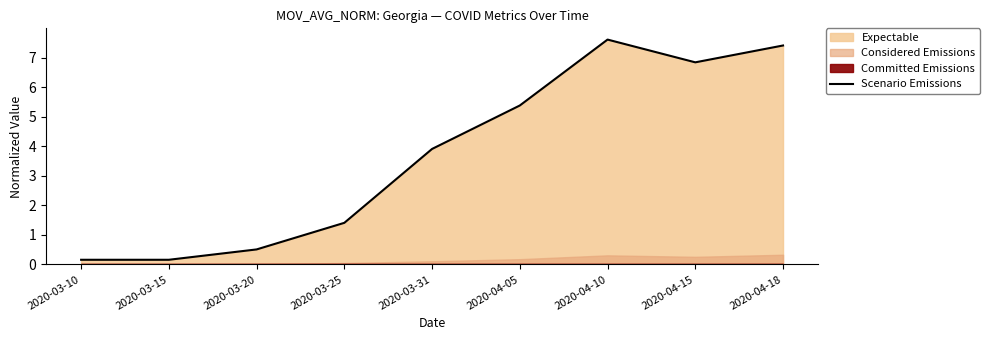

What is the difference between the values at 2020-03-31 and 2020-03-25?

2.5